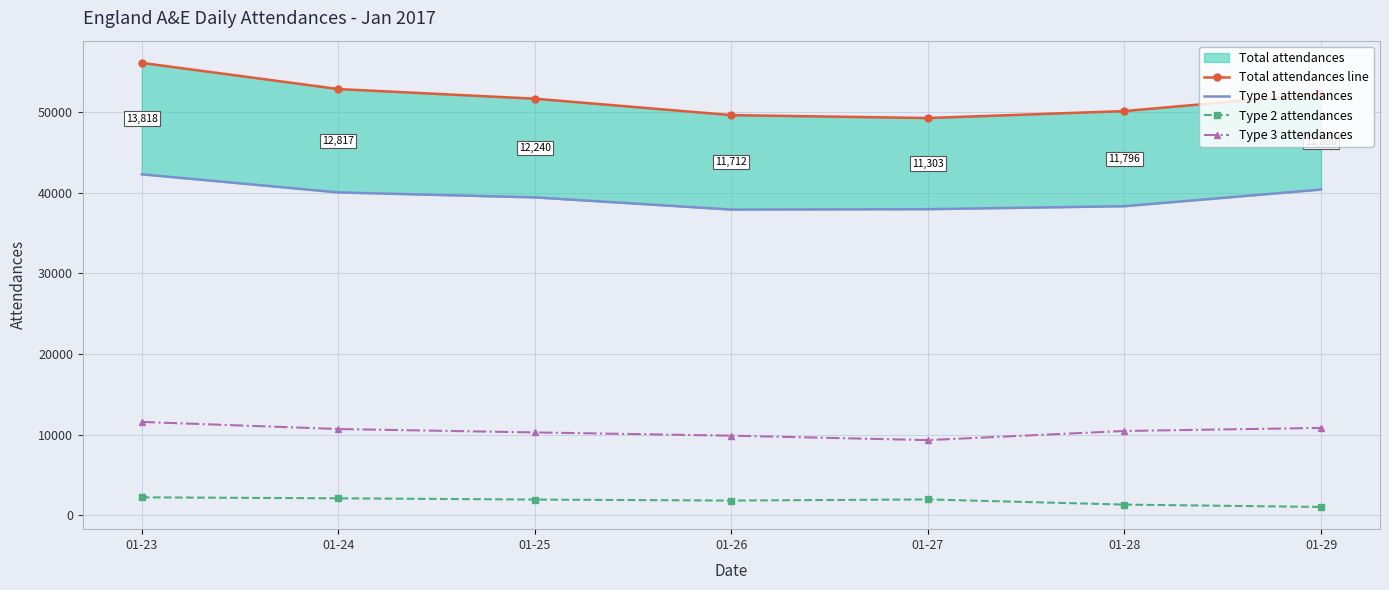

How many data points does each series have?

7